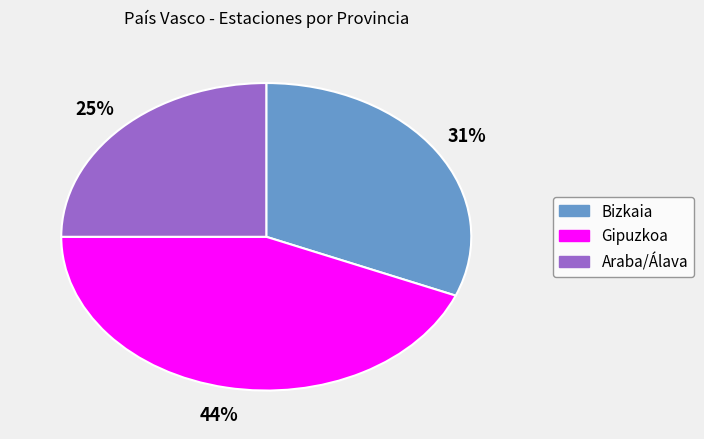

What percentage is the Gipuzkoa slice, to the nearest percent?

44%